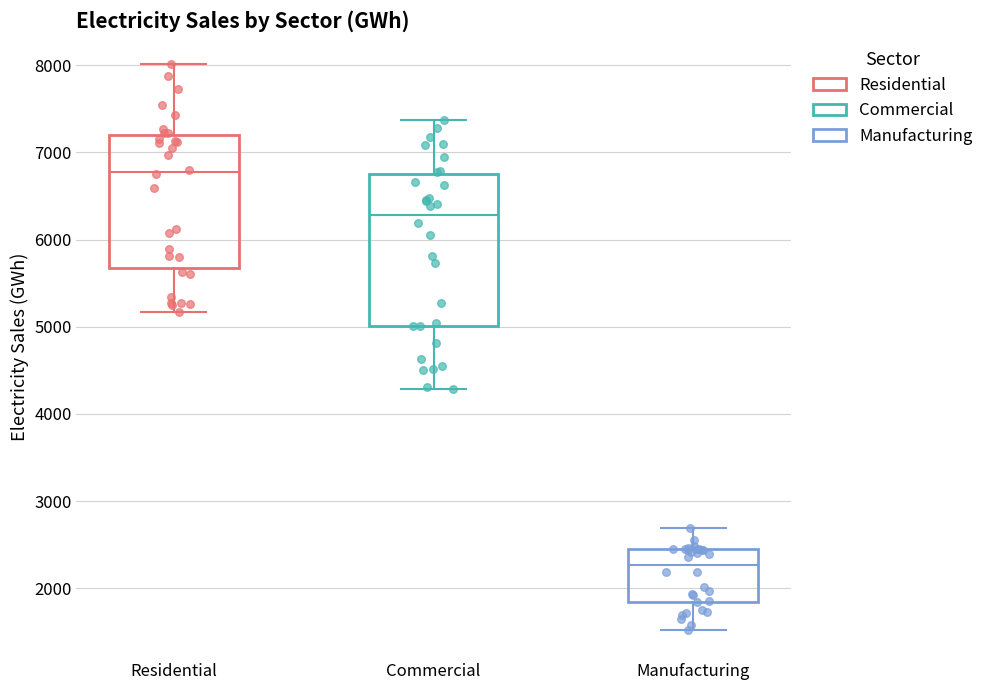

Which box has the lowest median line?

Manufacturing